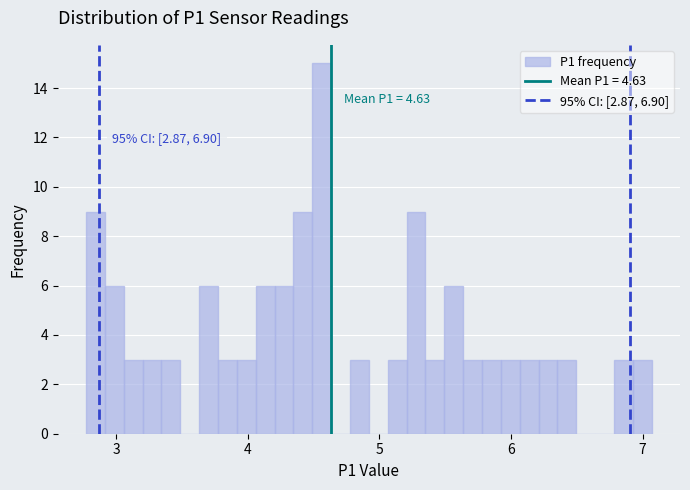

Read against the x-axis, roughly where is the centre of the tallest bar?

4.6